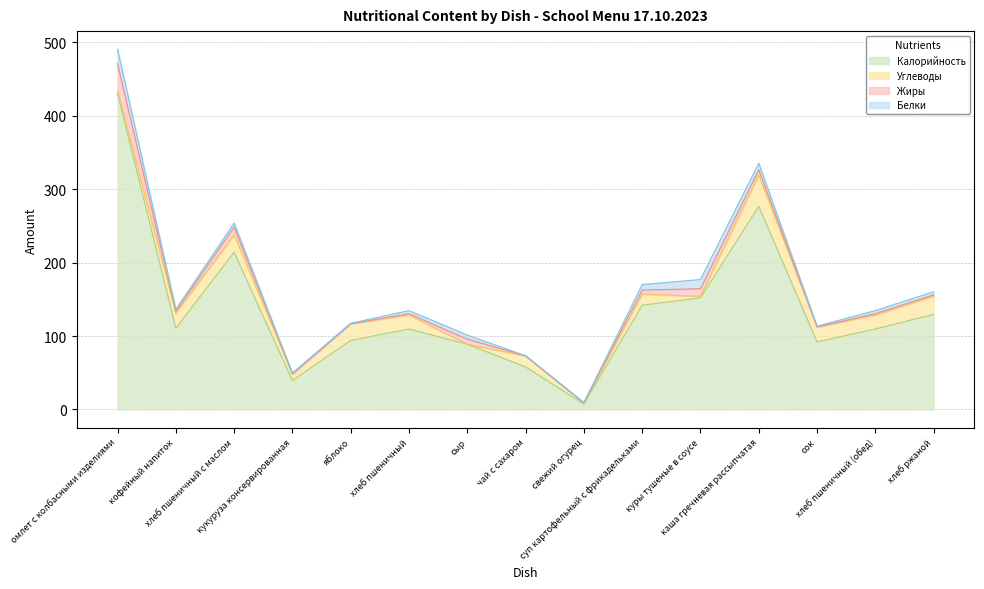

How many interior local valleys does the Белки series have?

4